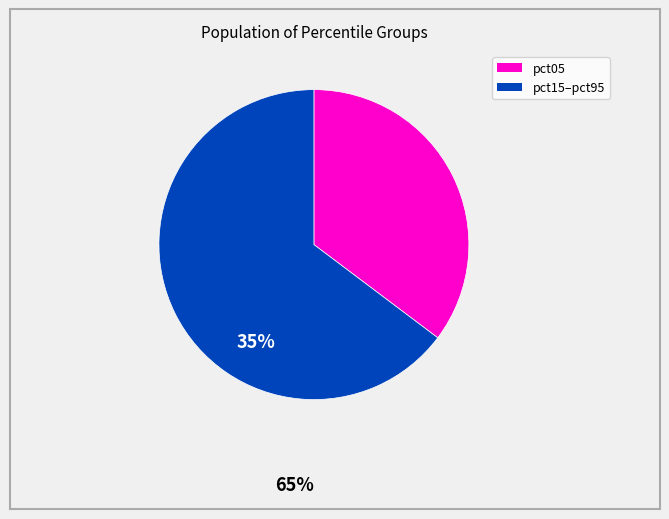

Is there any slice that represents more than half of the pie?

Yes